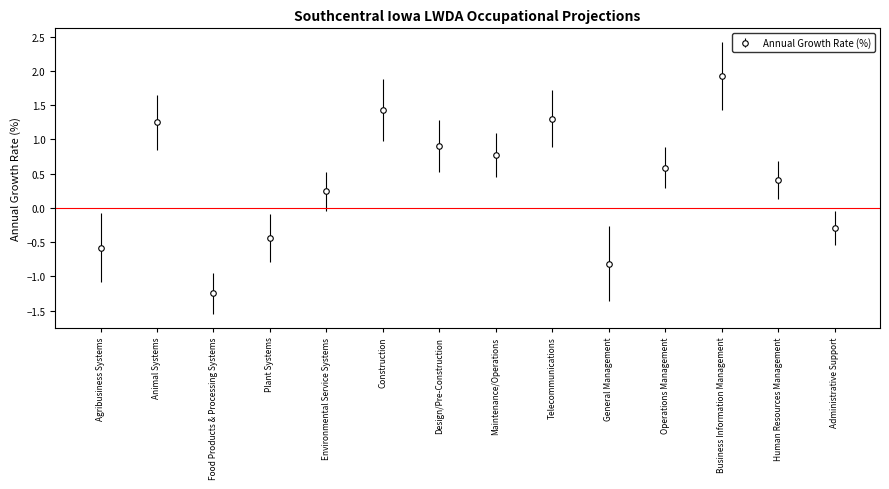

Rank the categories by value from lowest to highest.

Food Products & Processing Systems, General Management, Agribusiness Systems, Plant Systems, Administrative Support, Environmental Service Systems, Human Resources Management, Operations Management, Maintenance/Operations, Design/Pre-Construction, Animal Systems, Telecommunications, Construction, Business Information Management